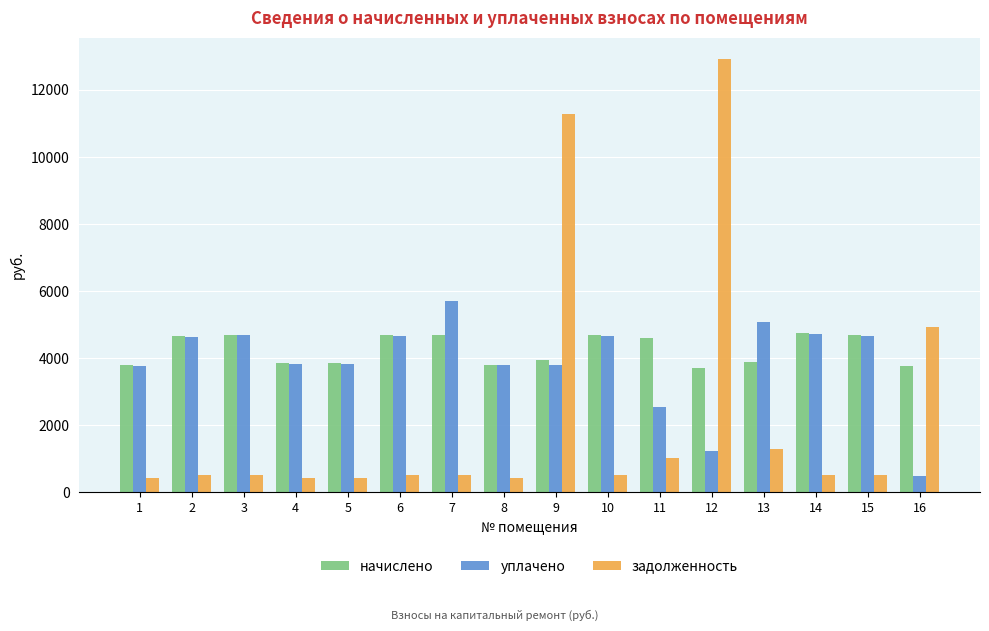

What is the difference between the maximum and minimum values in the уплачено series?

5193.1